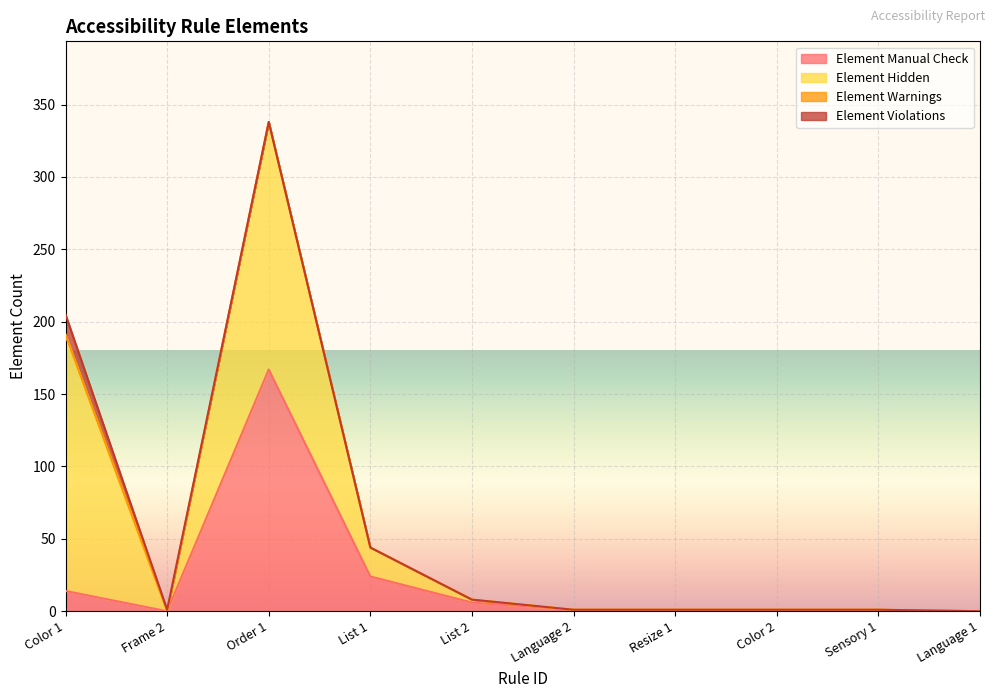

Which label corresponds to the smallest value in the chart?

Frame 2